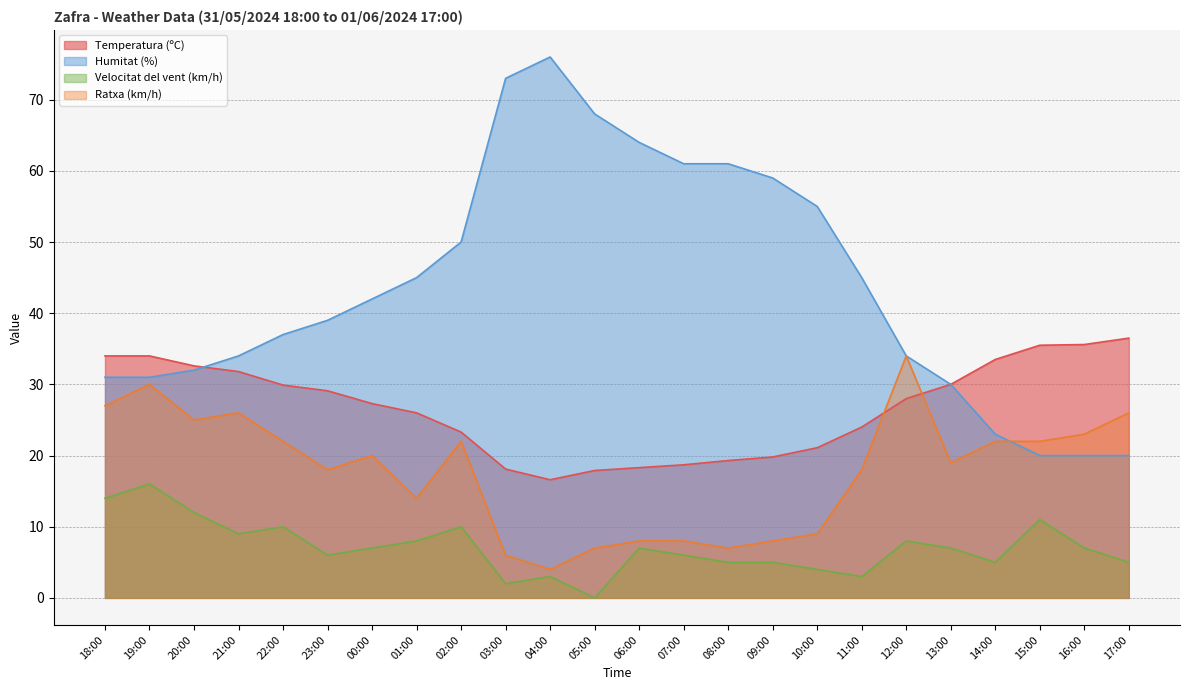

List the series in order of their peak value, highest first.

Humitat (%), Temperatura (ºC), Ratxa (km/h), Velocitat del vent (km/h)